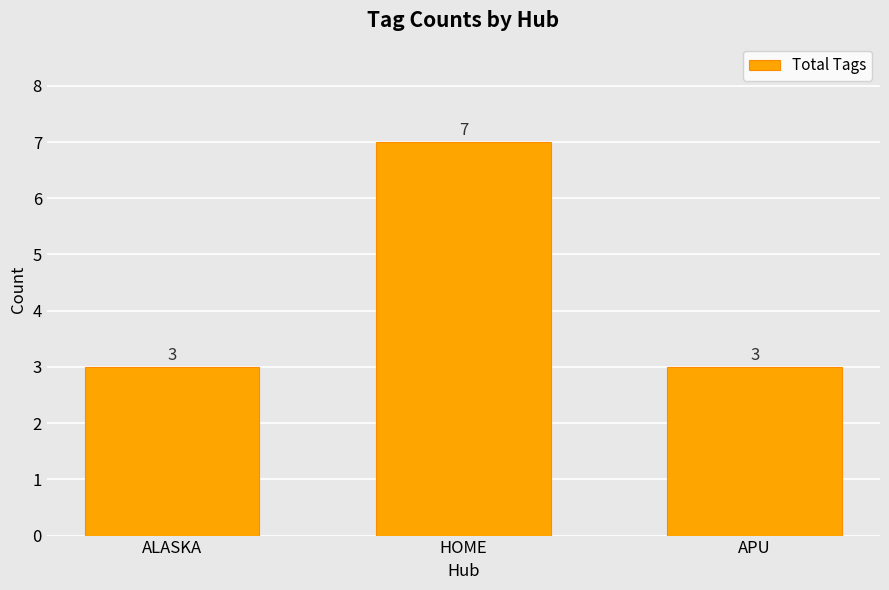

What is the greatest value displayed?

7